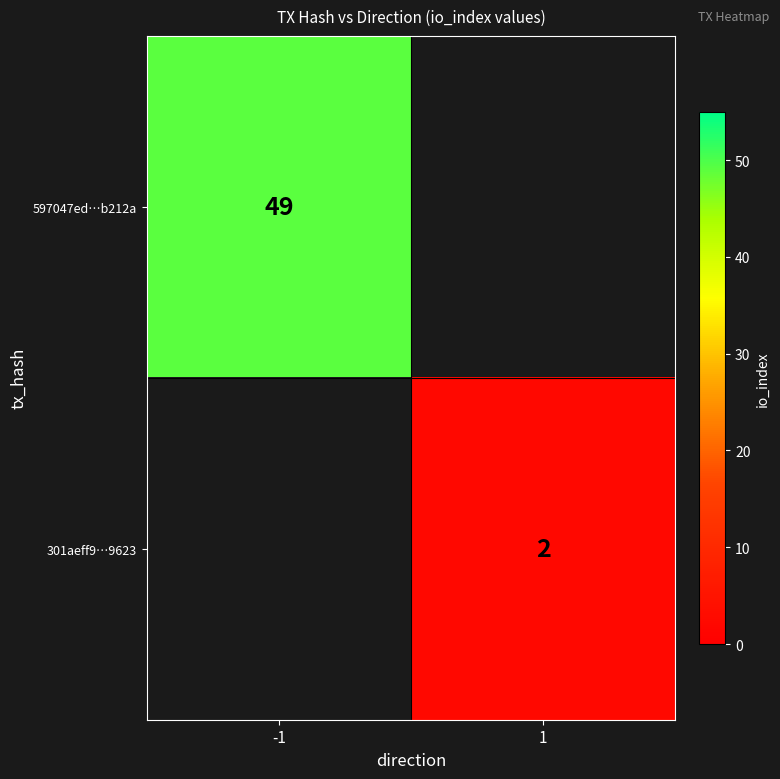

True or false: 301aeff9…9623 has a value of 2 at 1.

True